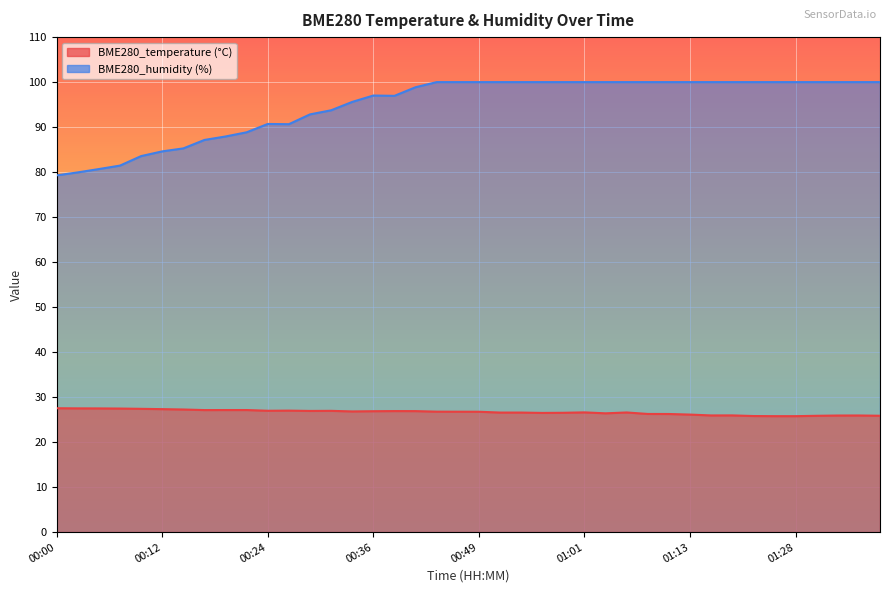

Which series has the widest spread of values?

BME280_humidity